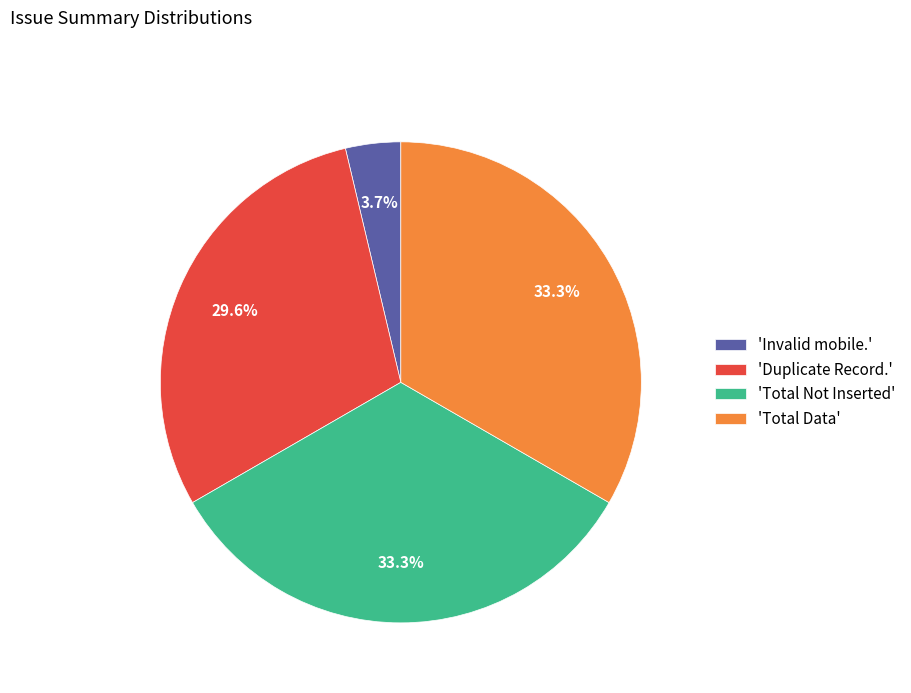

Between 'Duplicate Record.' and 'Total Data', which is larger?

'Total Data'